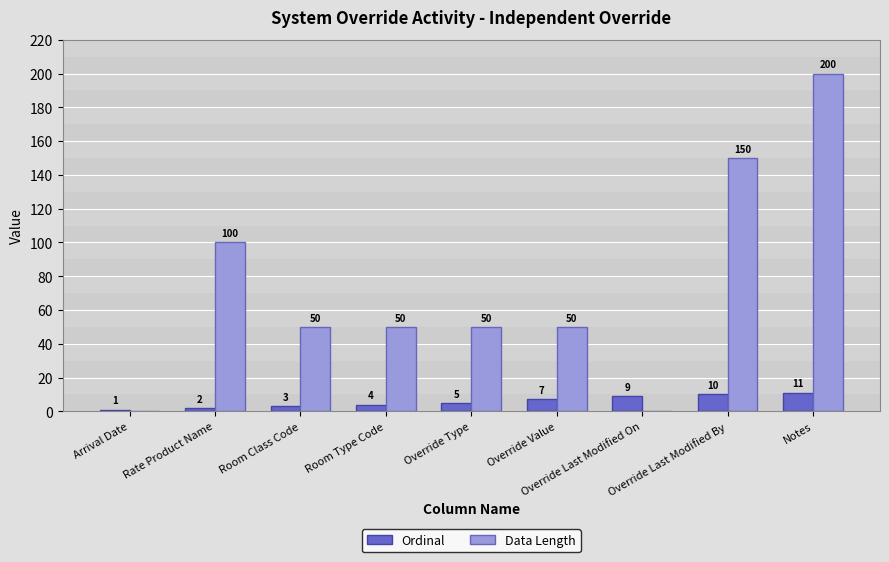

Between Room Type Code and Override Value, which series saw the biggest shift?

Ordinal